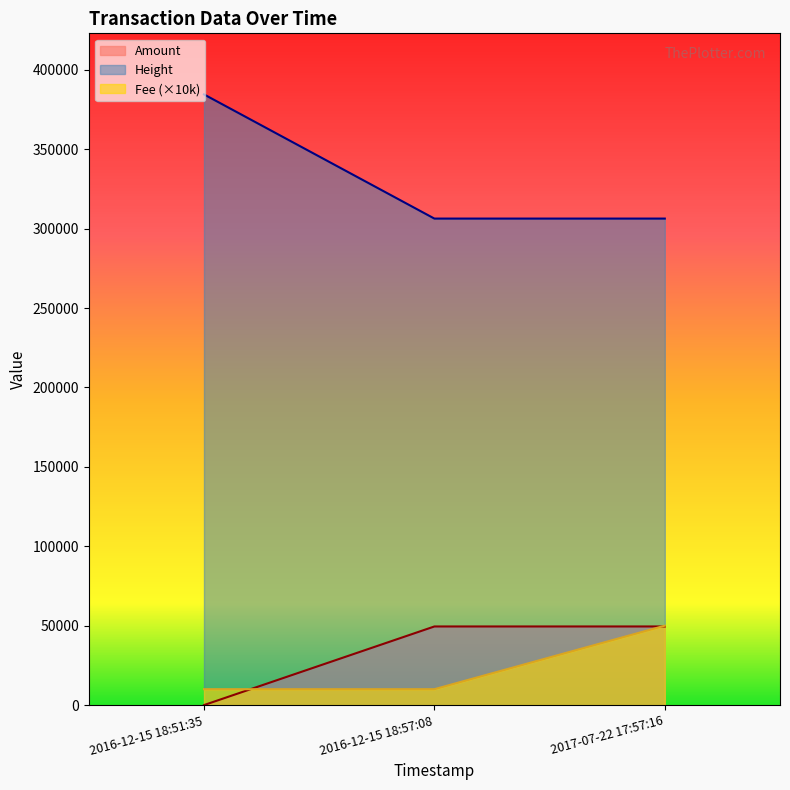

What is the label of the 1st point from the right?

2017-07-22 17:57:16